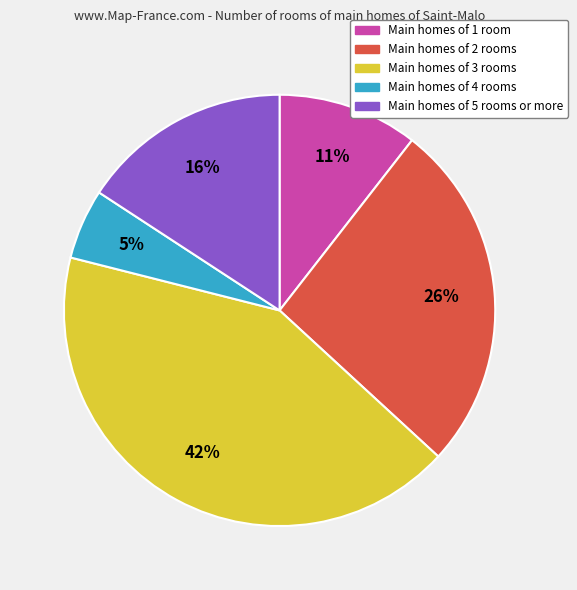

Does any single category account for the majority?

No